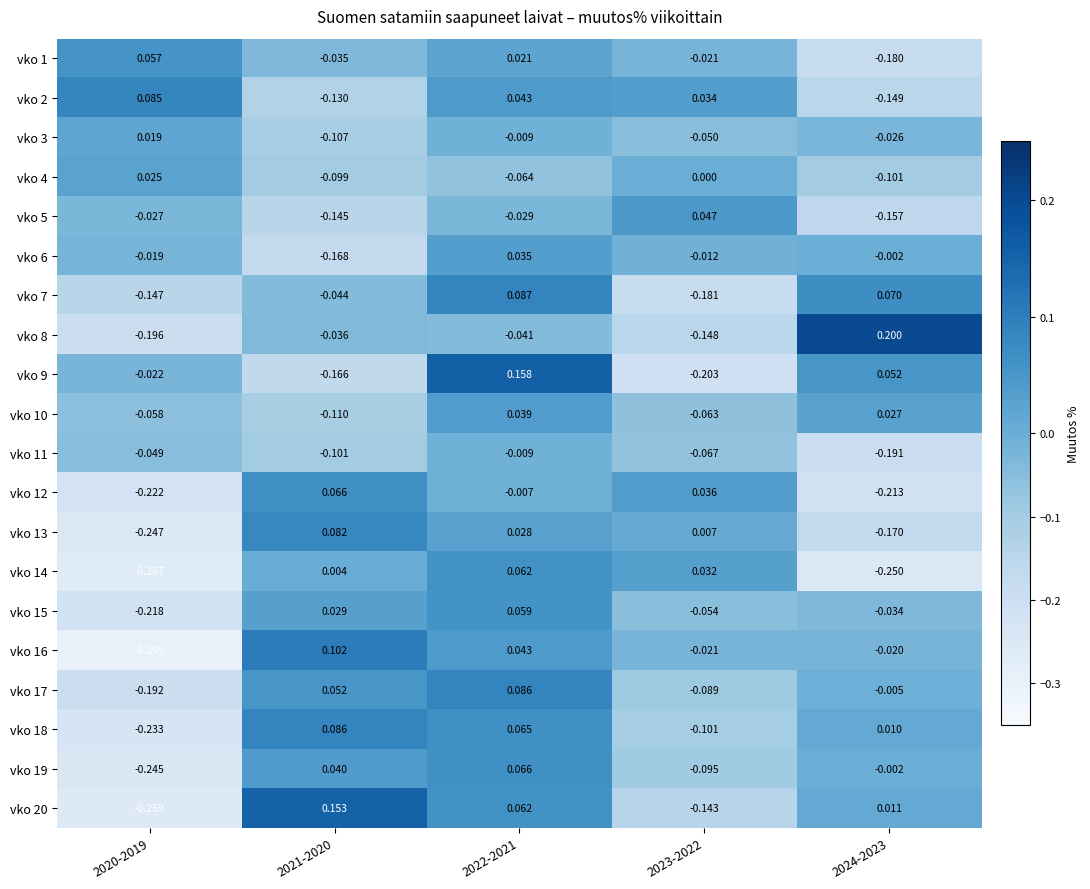

Is the value of vko 15 at 2020-2019 greater than the value of vko 19 at 2021-2020?

No